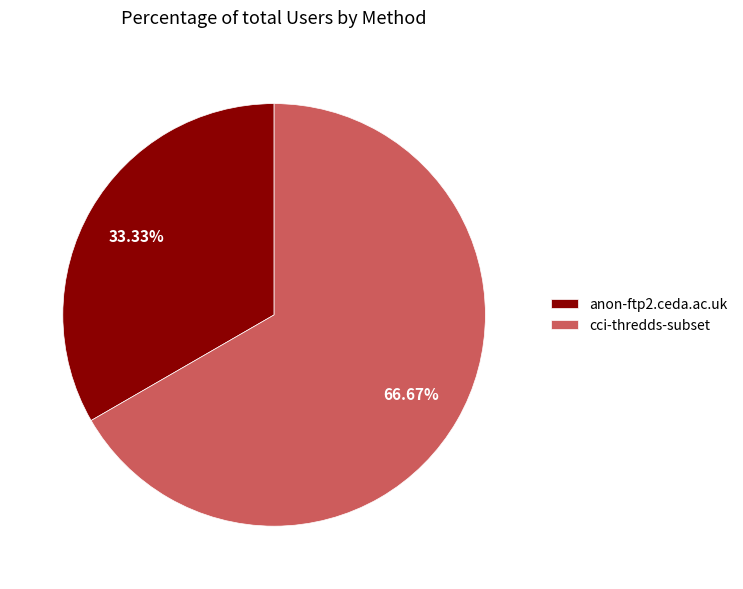

How many segments does this pie chart have?

2